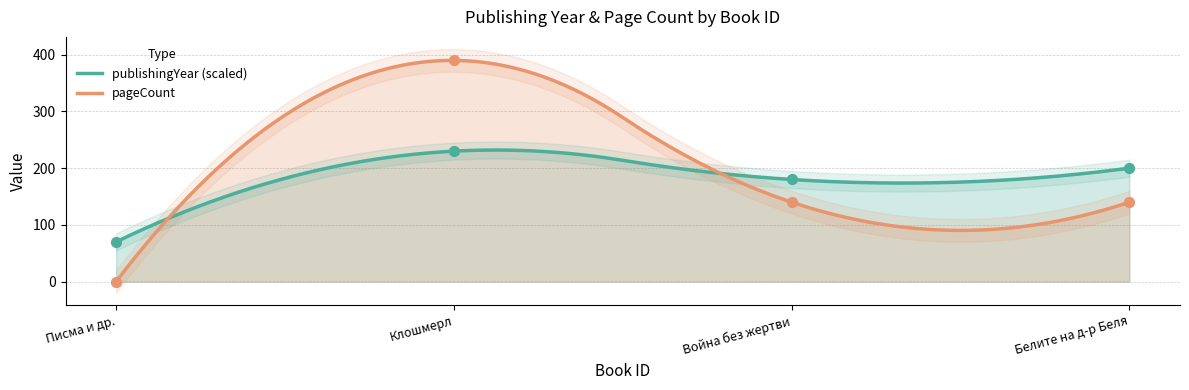

What is the lowest value of the publishingYear (scaled) series?

70.0